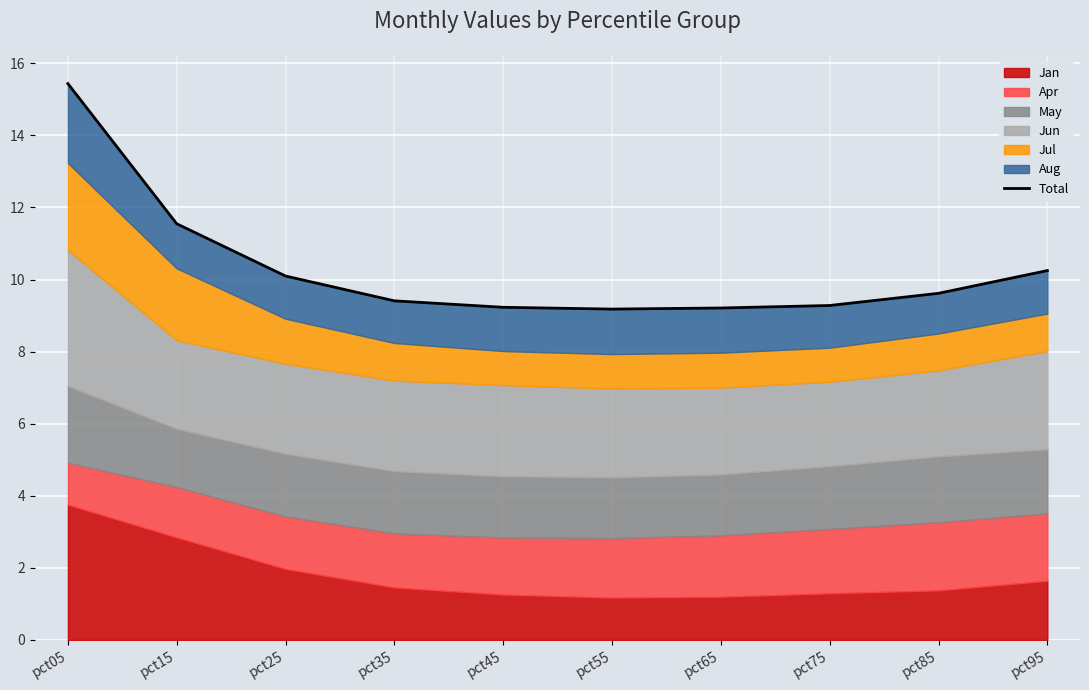

What is the greatest value displayed?

15.4